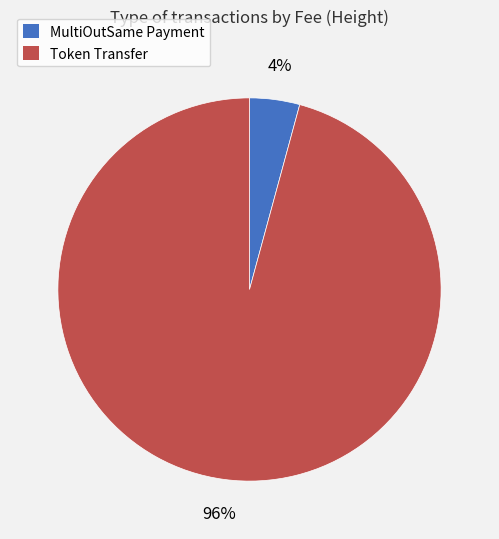

Is there a majority slice in this chart?

Yes